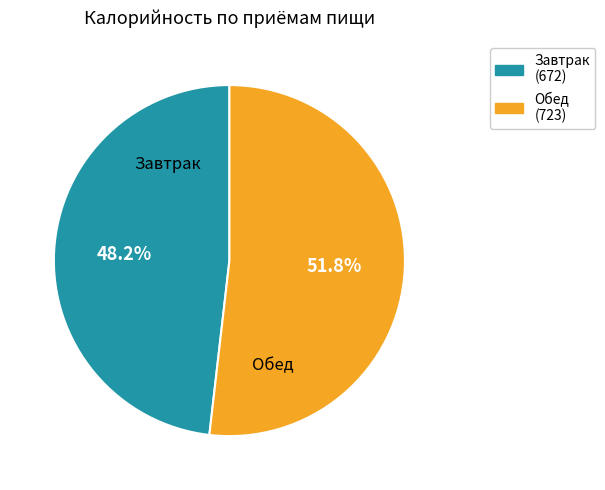

Which slice is the largest?

Обед